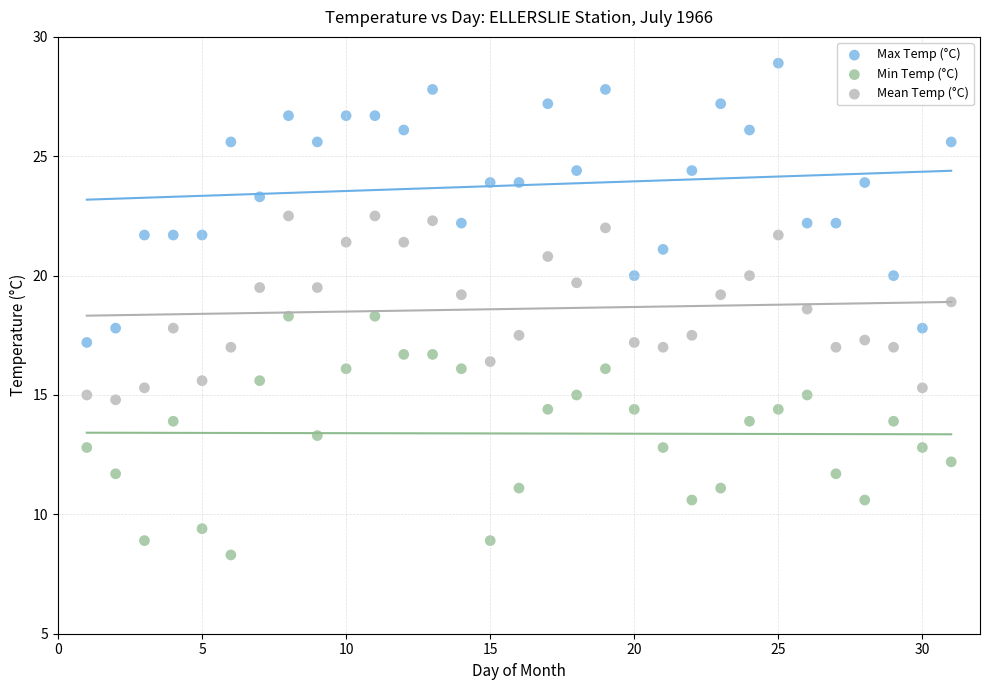

Which series reaches the minimum Y coordinate?

Min Temp (°C)